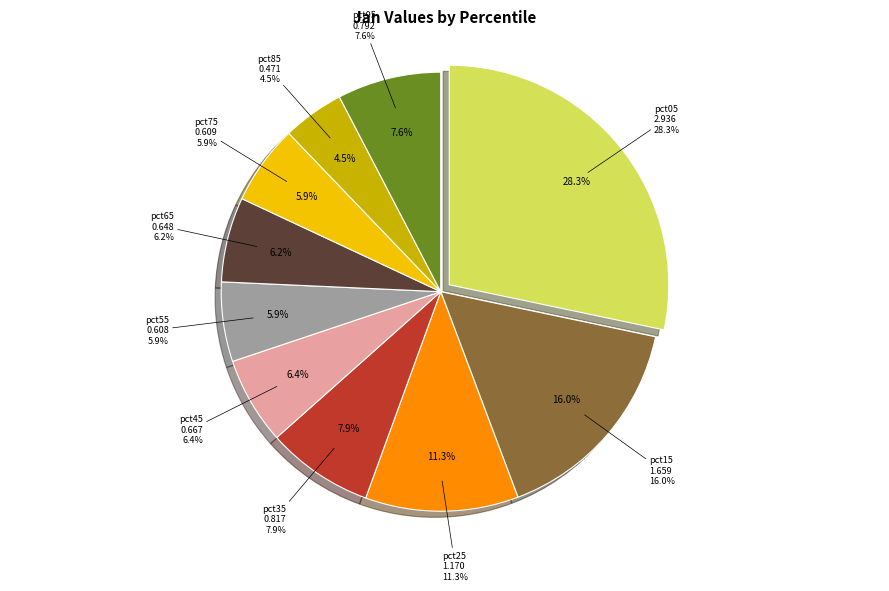

Is it true that pct85 is 5% of the pie?

True